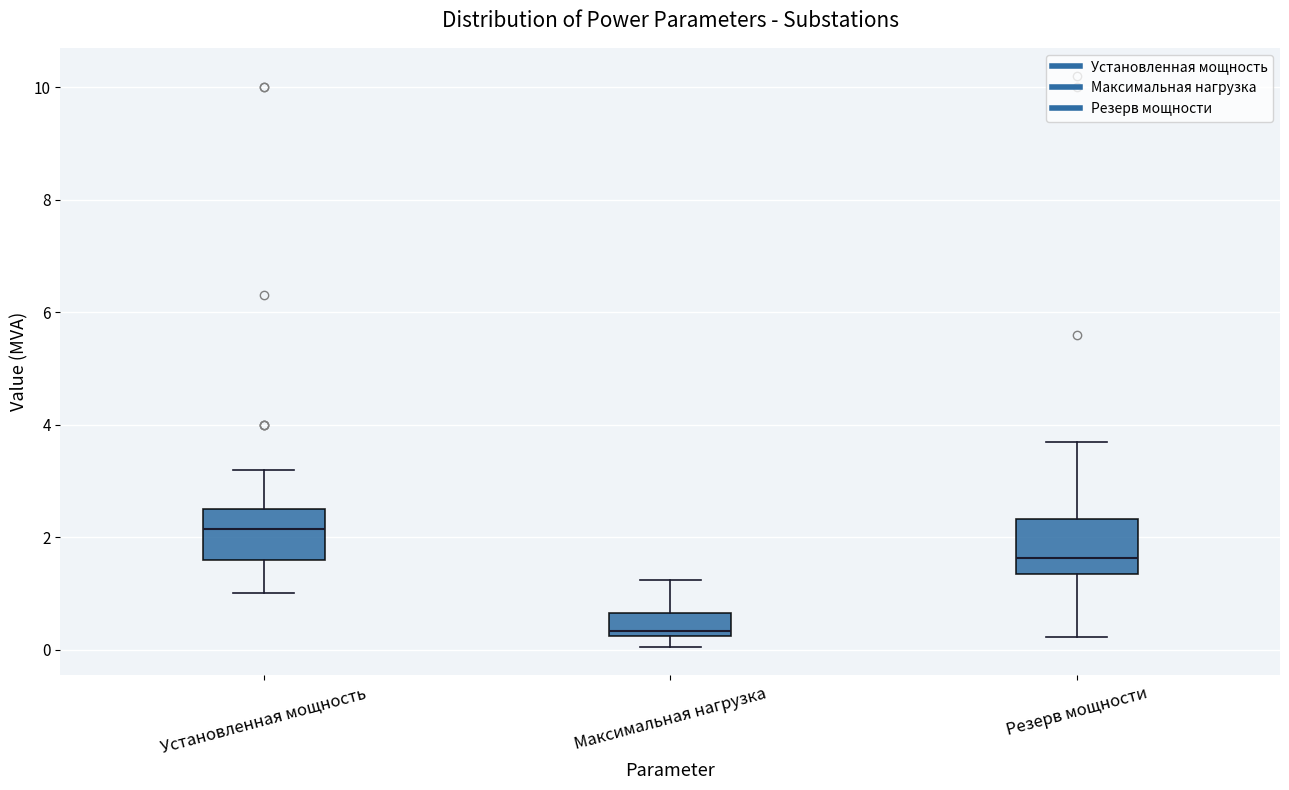

Which box's median line is the highest?

Установленная мощность